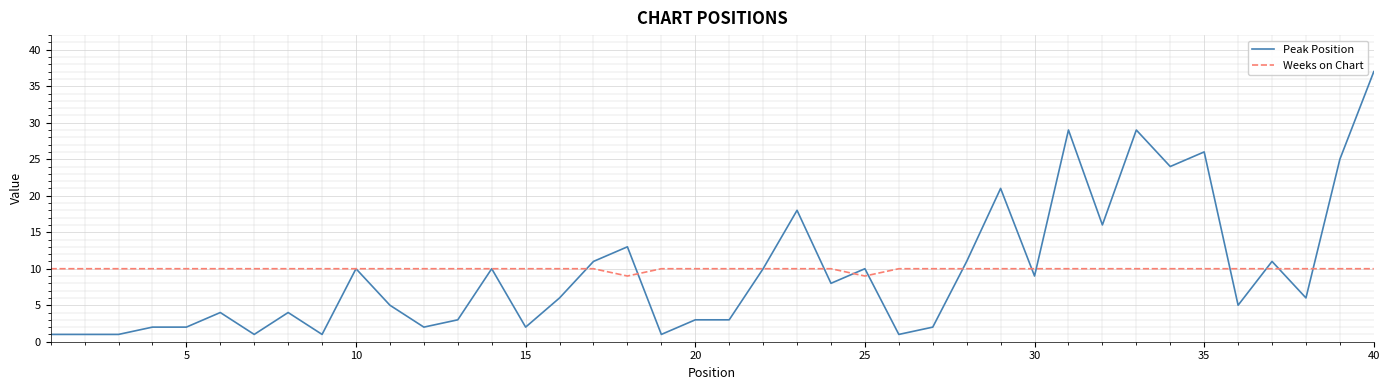

What is the difference between the maximum and second lowest values in the Peak Position series?

36